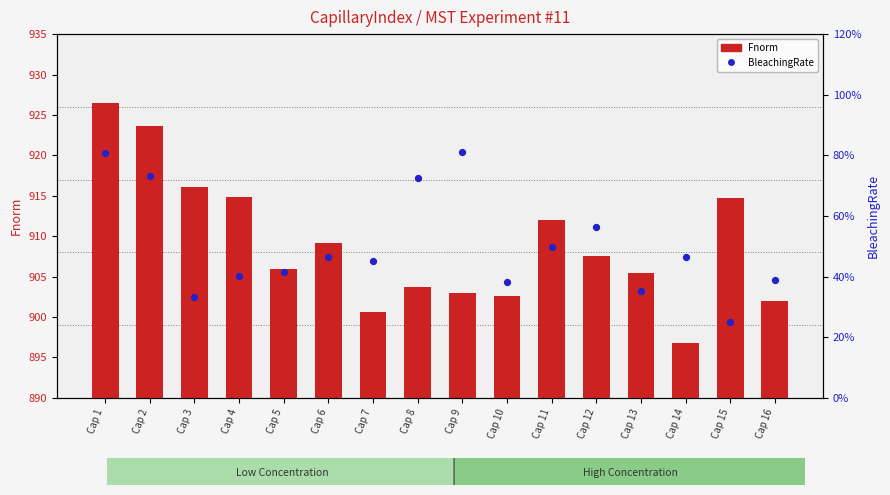

What are all the series names shown in the legend?

Fnorm, BleachingRate